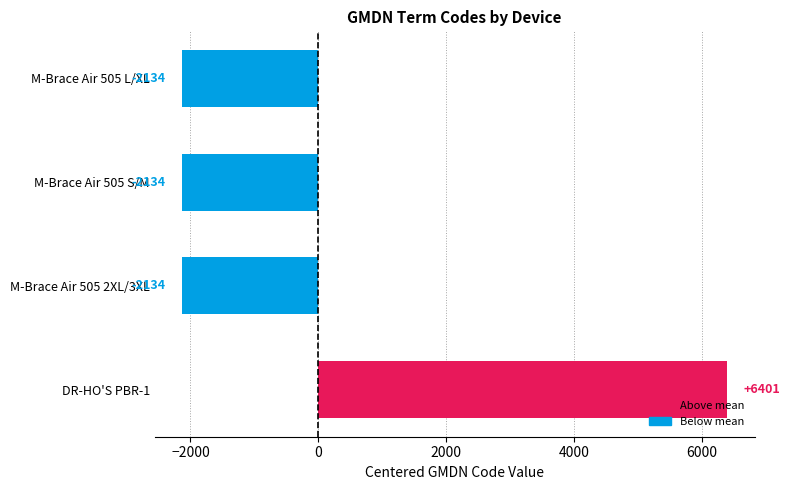

What is the change in value from DR-HO'S PBR-1 to M-Brace Air 505 2XL/3XL?

-8535.0